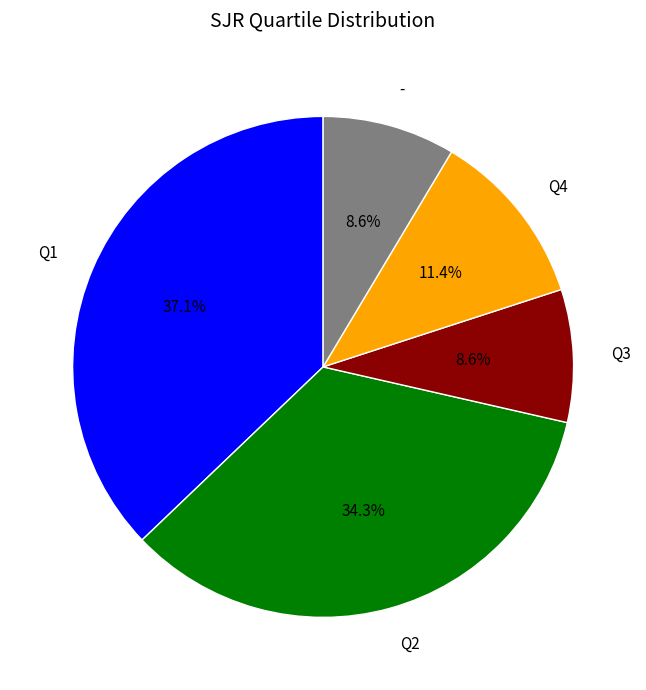

To the nearest percent, what portion does - represent?

9%